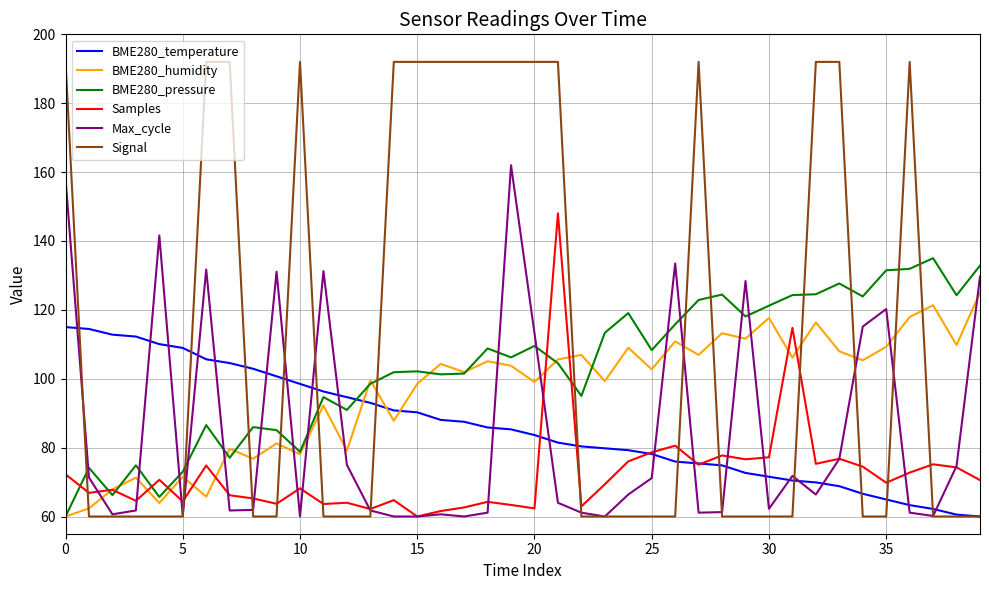

Count the Signal values in the range 60 to 192.

40